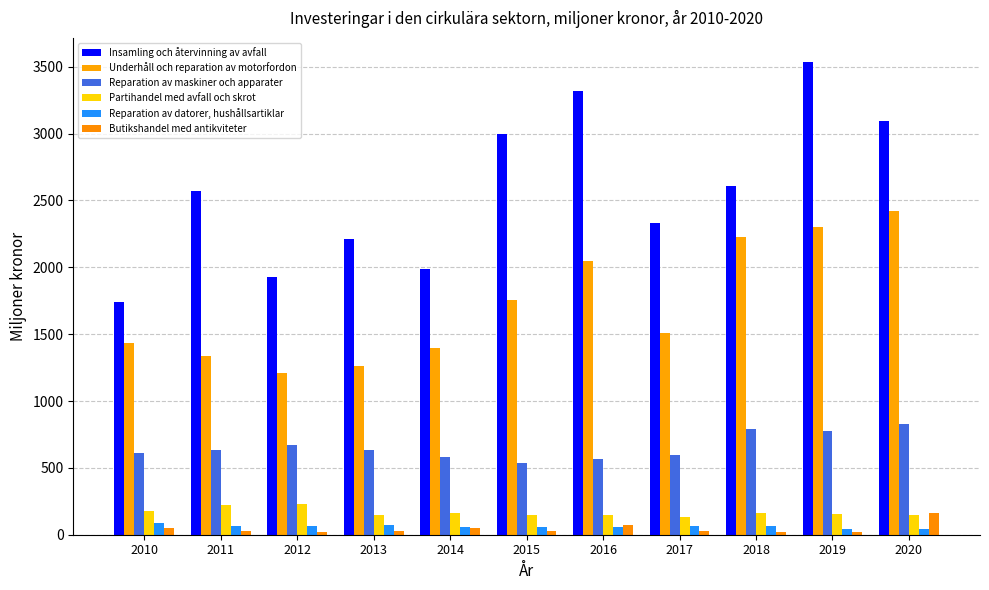

How many values in the Underhåll och reparation av motorfordon series are below 1512?

5